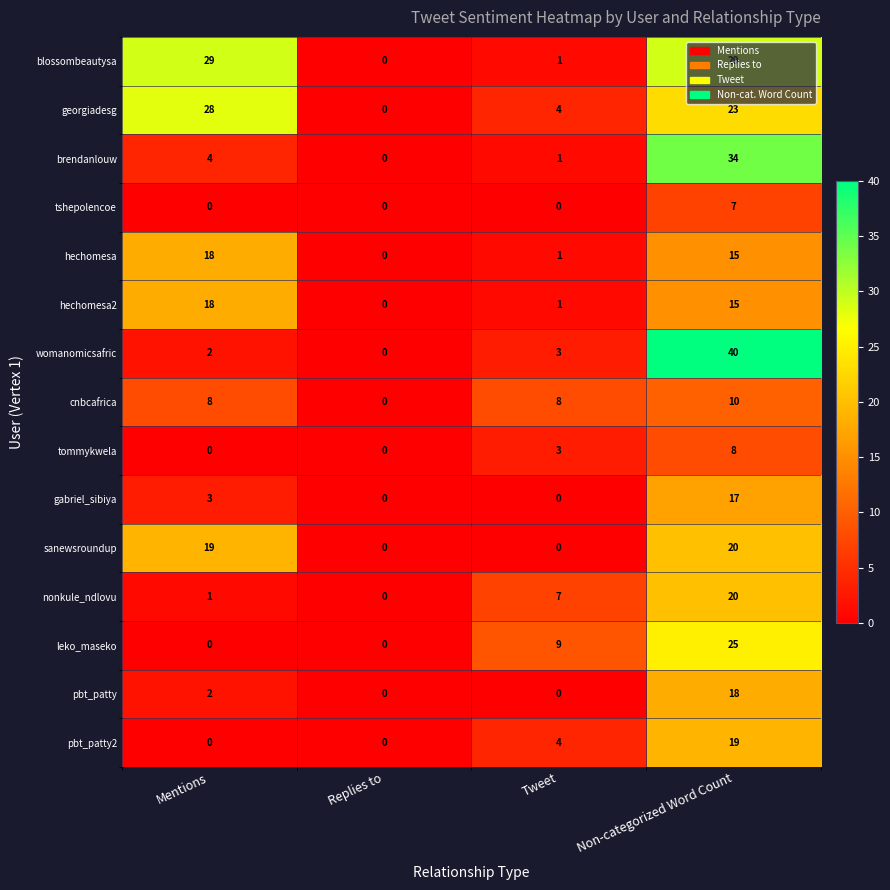

At how many categories does at least one series exceed 2?

3